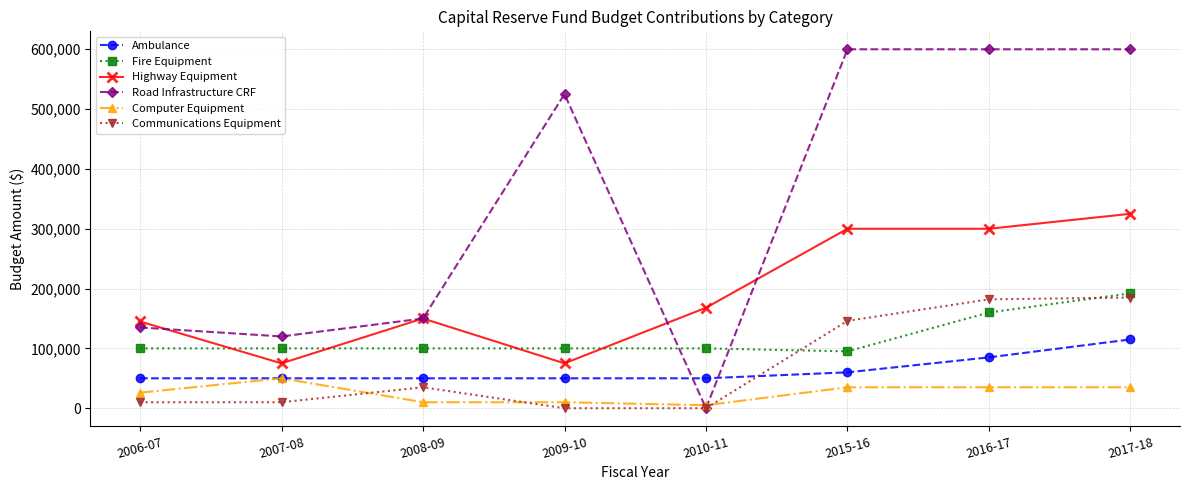

Between 2009-10 and 2016-17, which series saw the biggest shift?

Highway Equipment